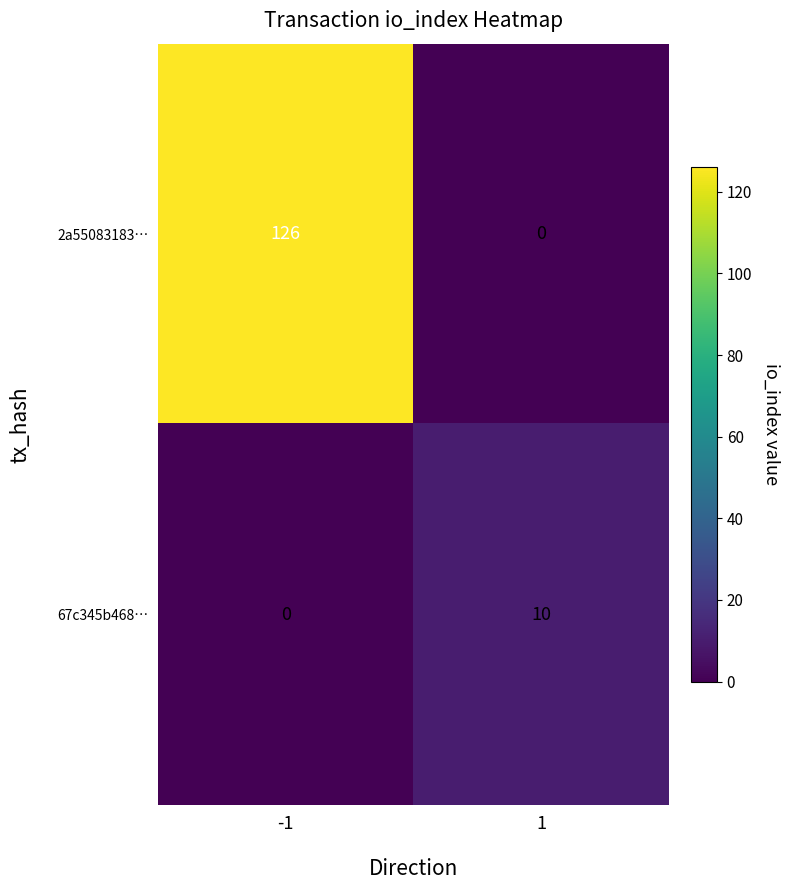

Between -1 and 1, which series saw the biggest shift?

2a55083183…